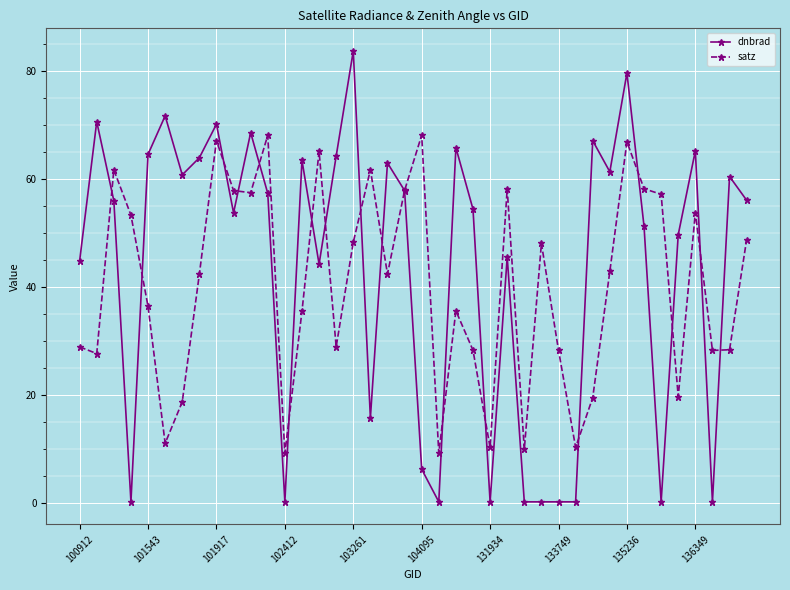

What is the lowest value of the satz series?

9.1